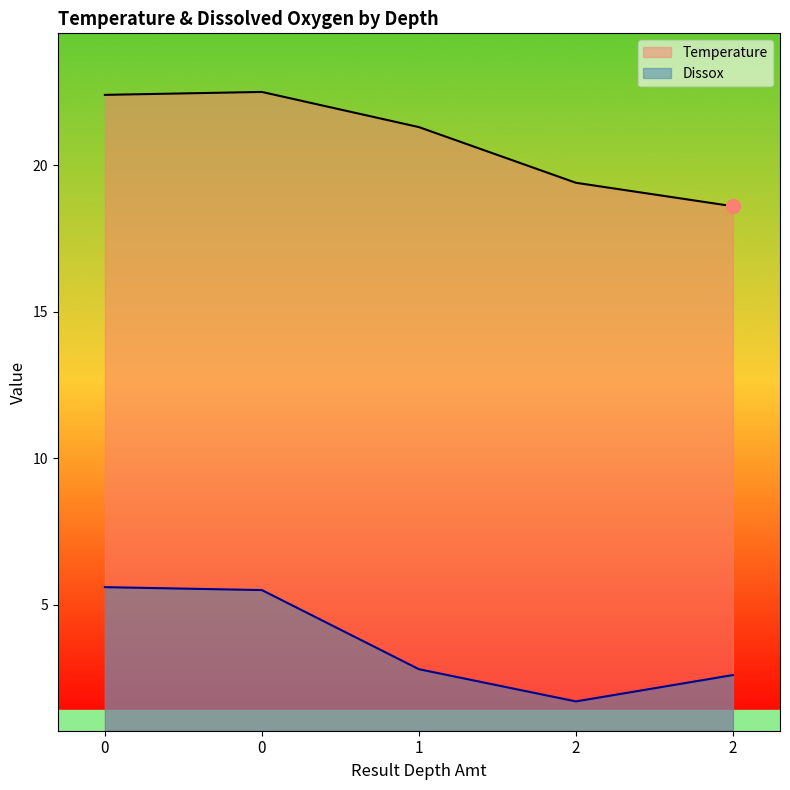

True or false: Dissox and Temperature cross at least once.

False